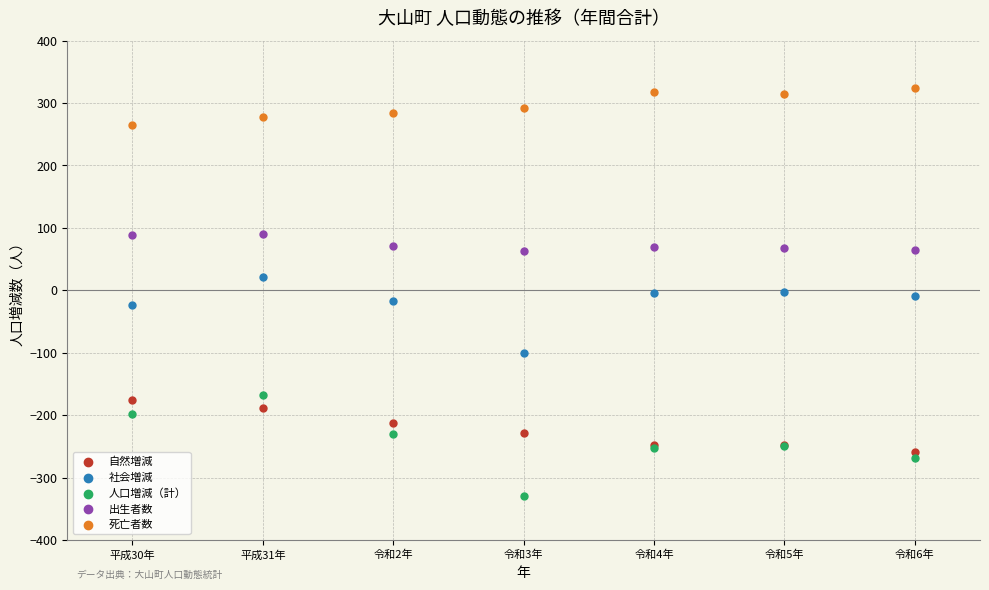

Which series contains the lowest Y value?

人口増減（計）